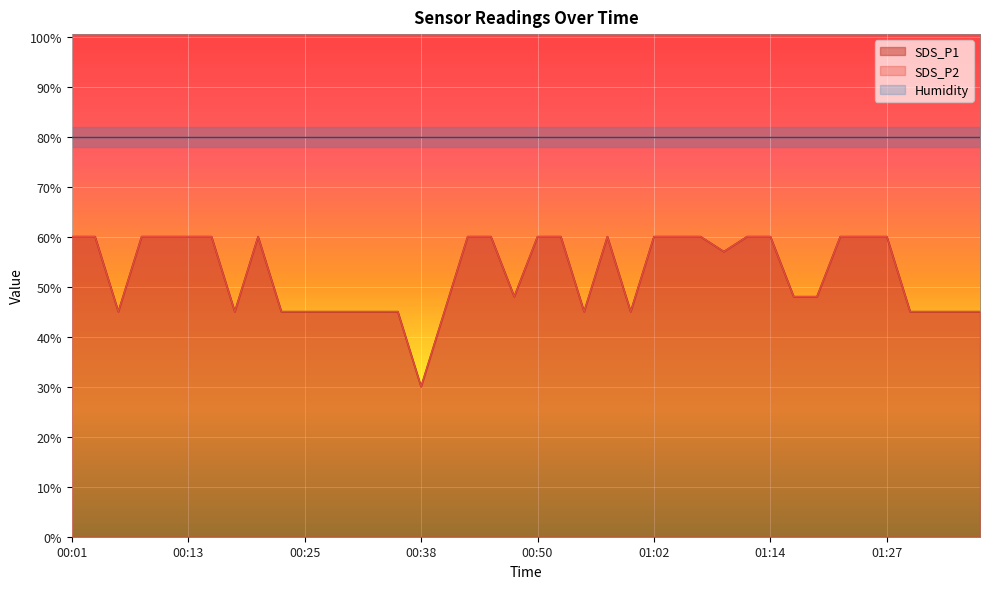

Which series has the largest total across all categories?

SDS_P1